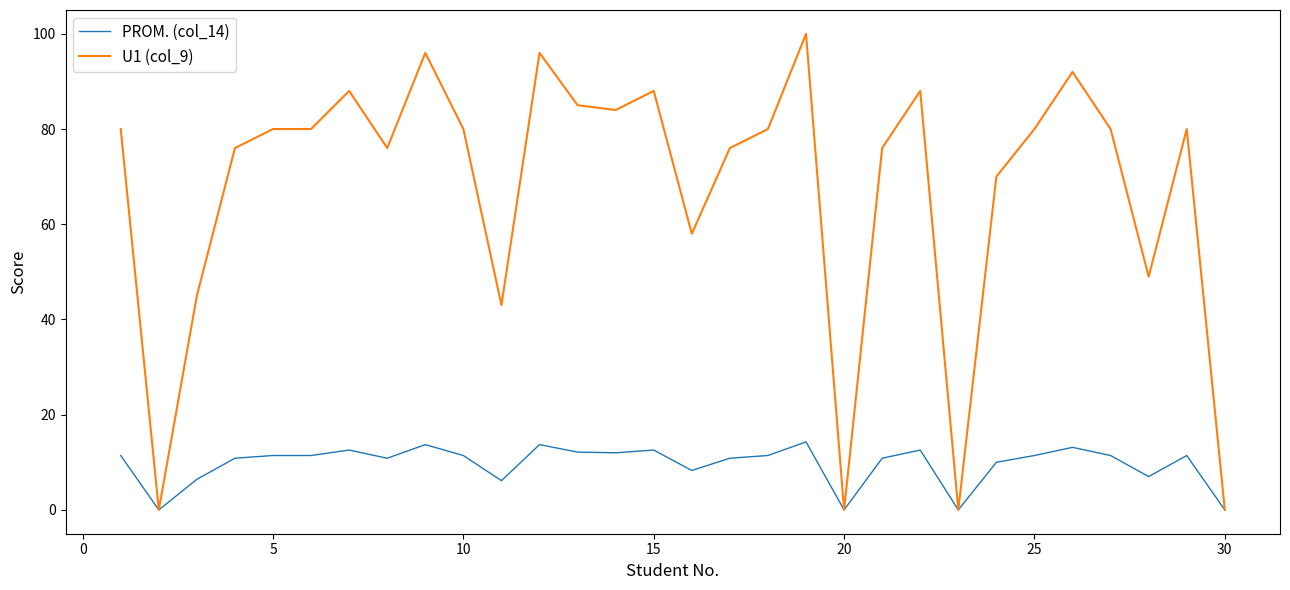

Which series has the widest spread of values?

U1 (col_9)